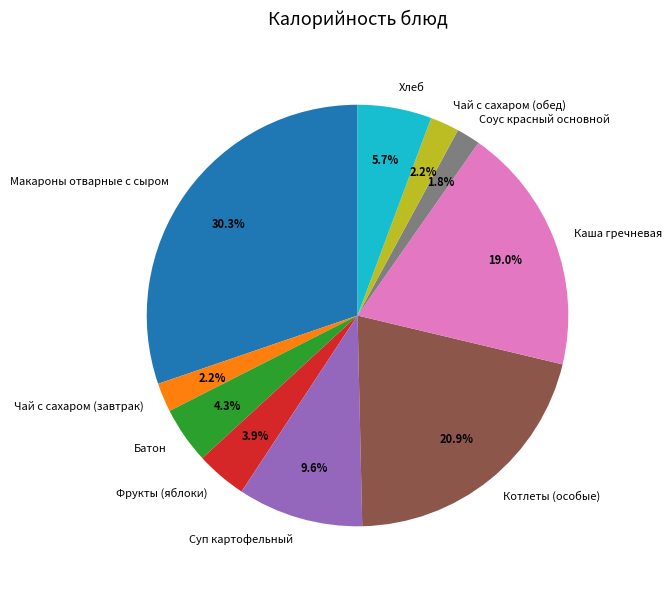

The Каша гречневая slice represents 19% of the pie. True or false?

True